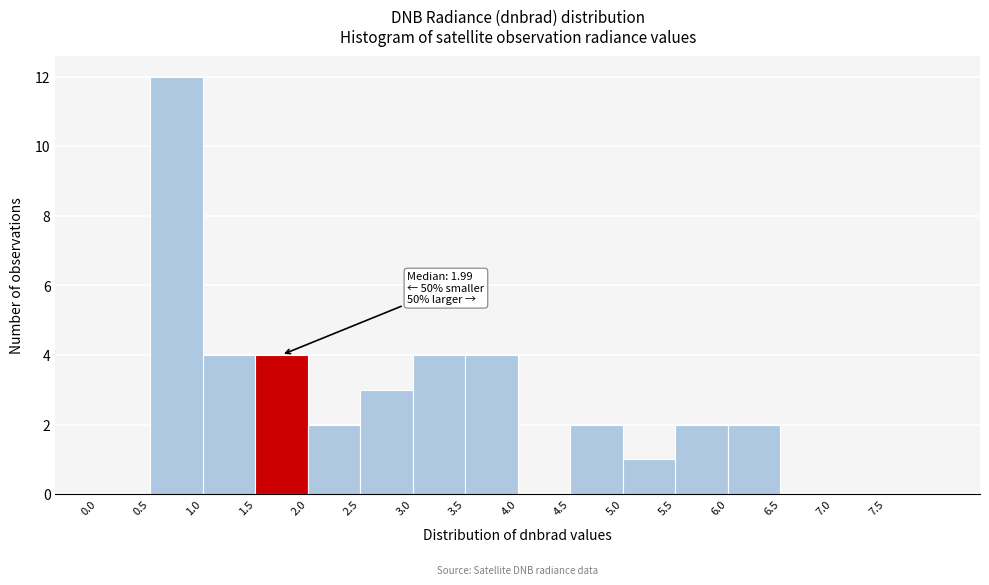

Which range on the x-axis has the tallest bar?

0.5 to 1.0